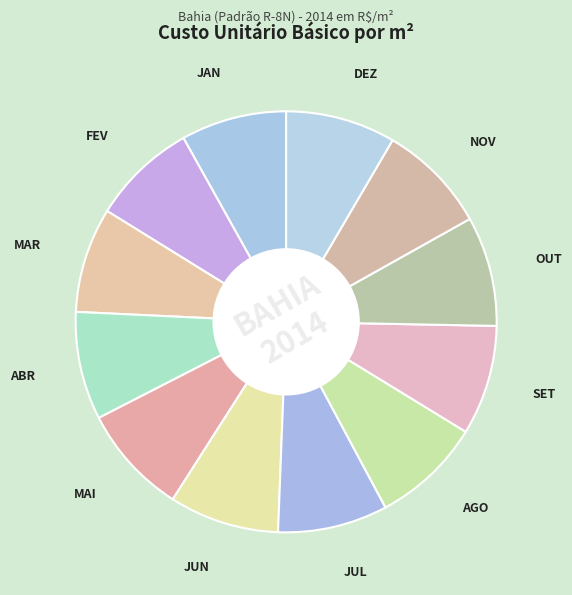

Which slice is the smallest?

FEV